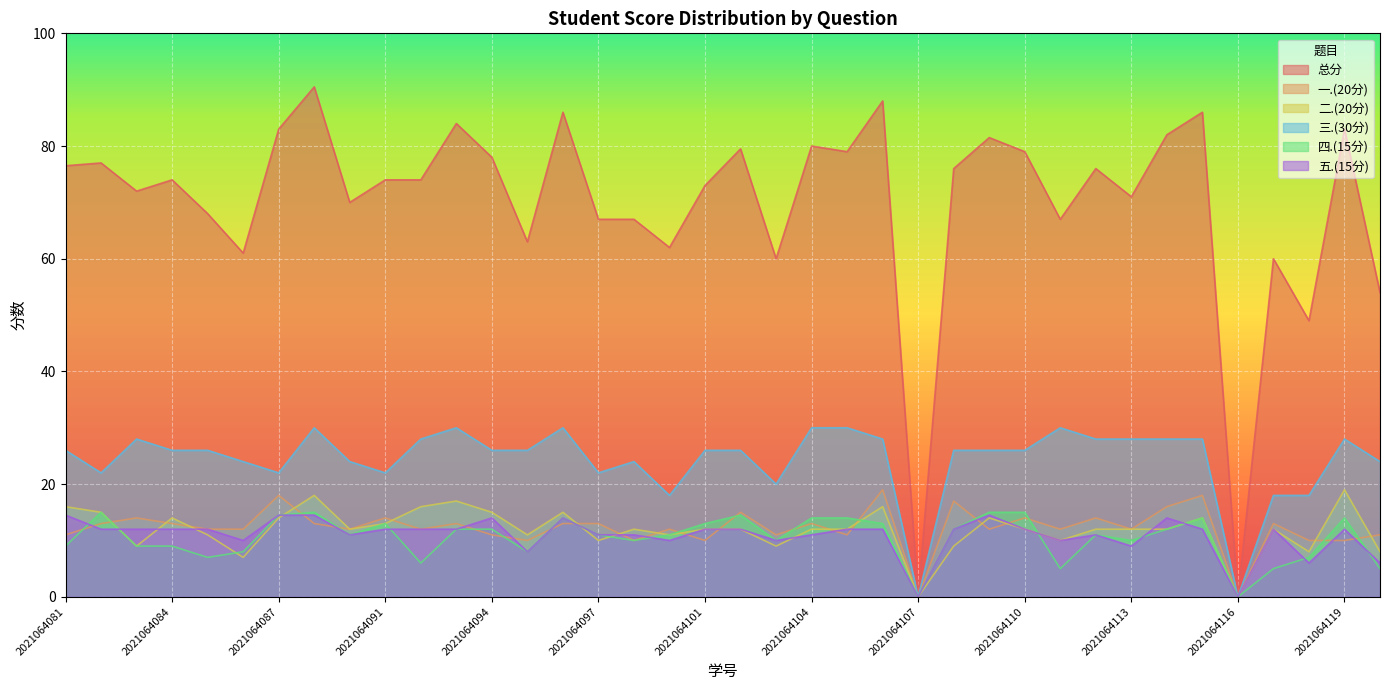

Count the number of data series in this chart.

6